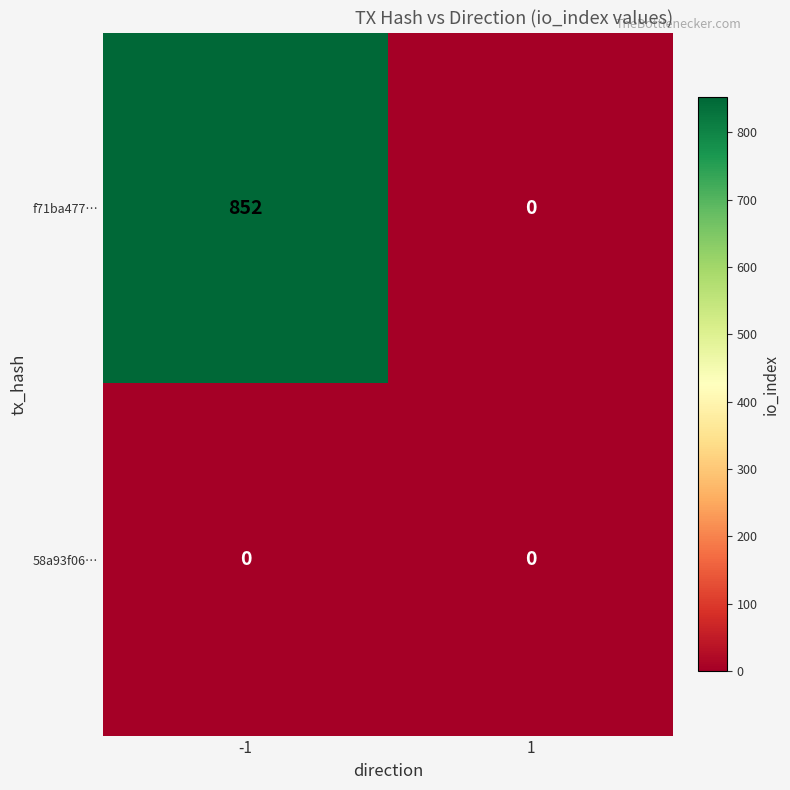

What is the maximum value shown in the chart?

852